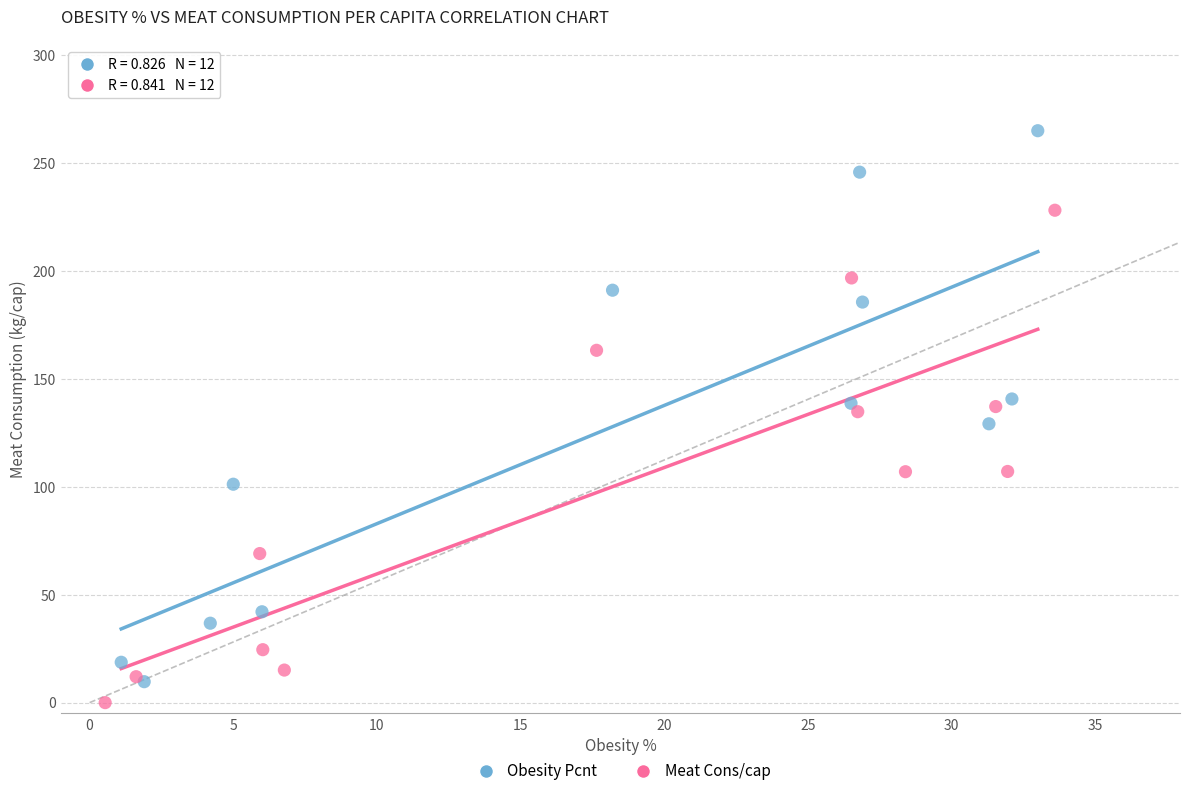

What are all the series names shown in the legend?

Obesity Pcnt, Meat Cons/cap